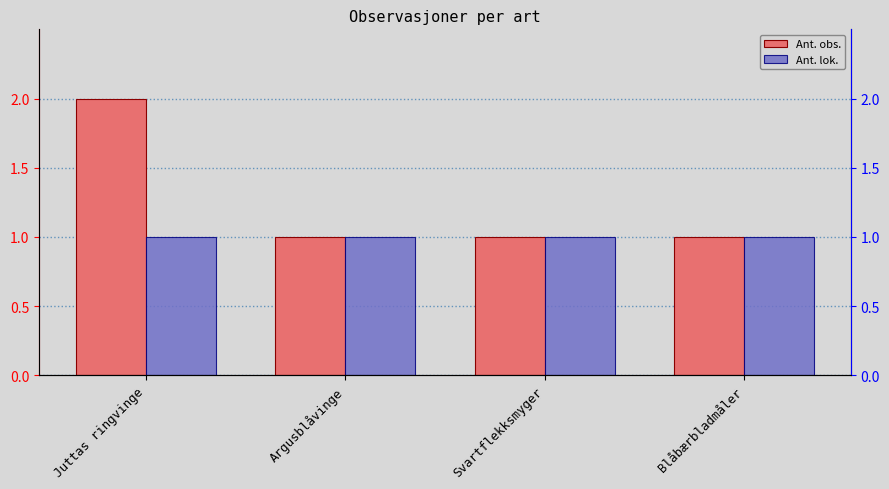

Are the bars grouped side by side (vs. stacked)?

Yes